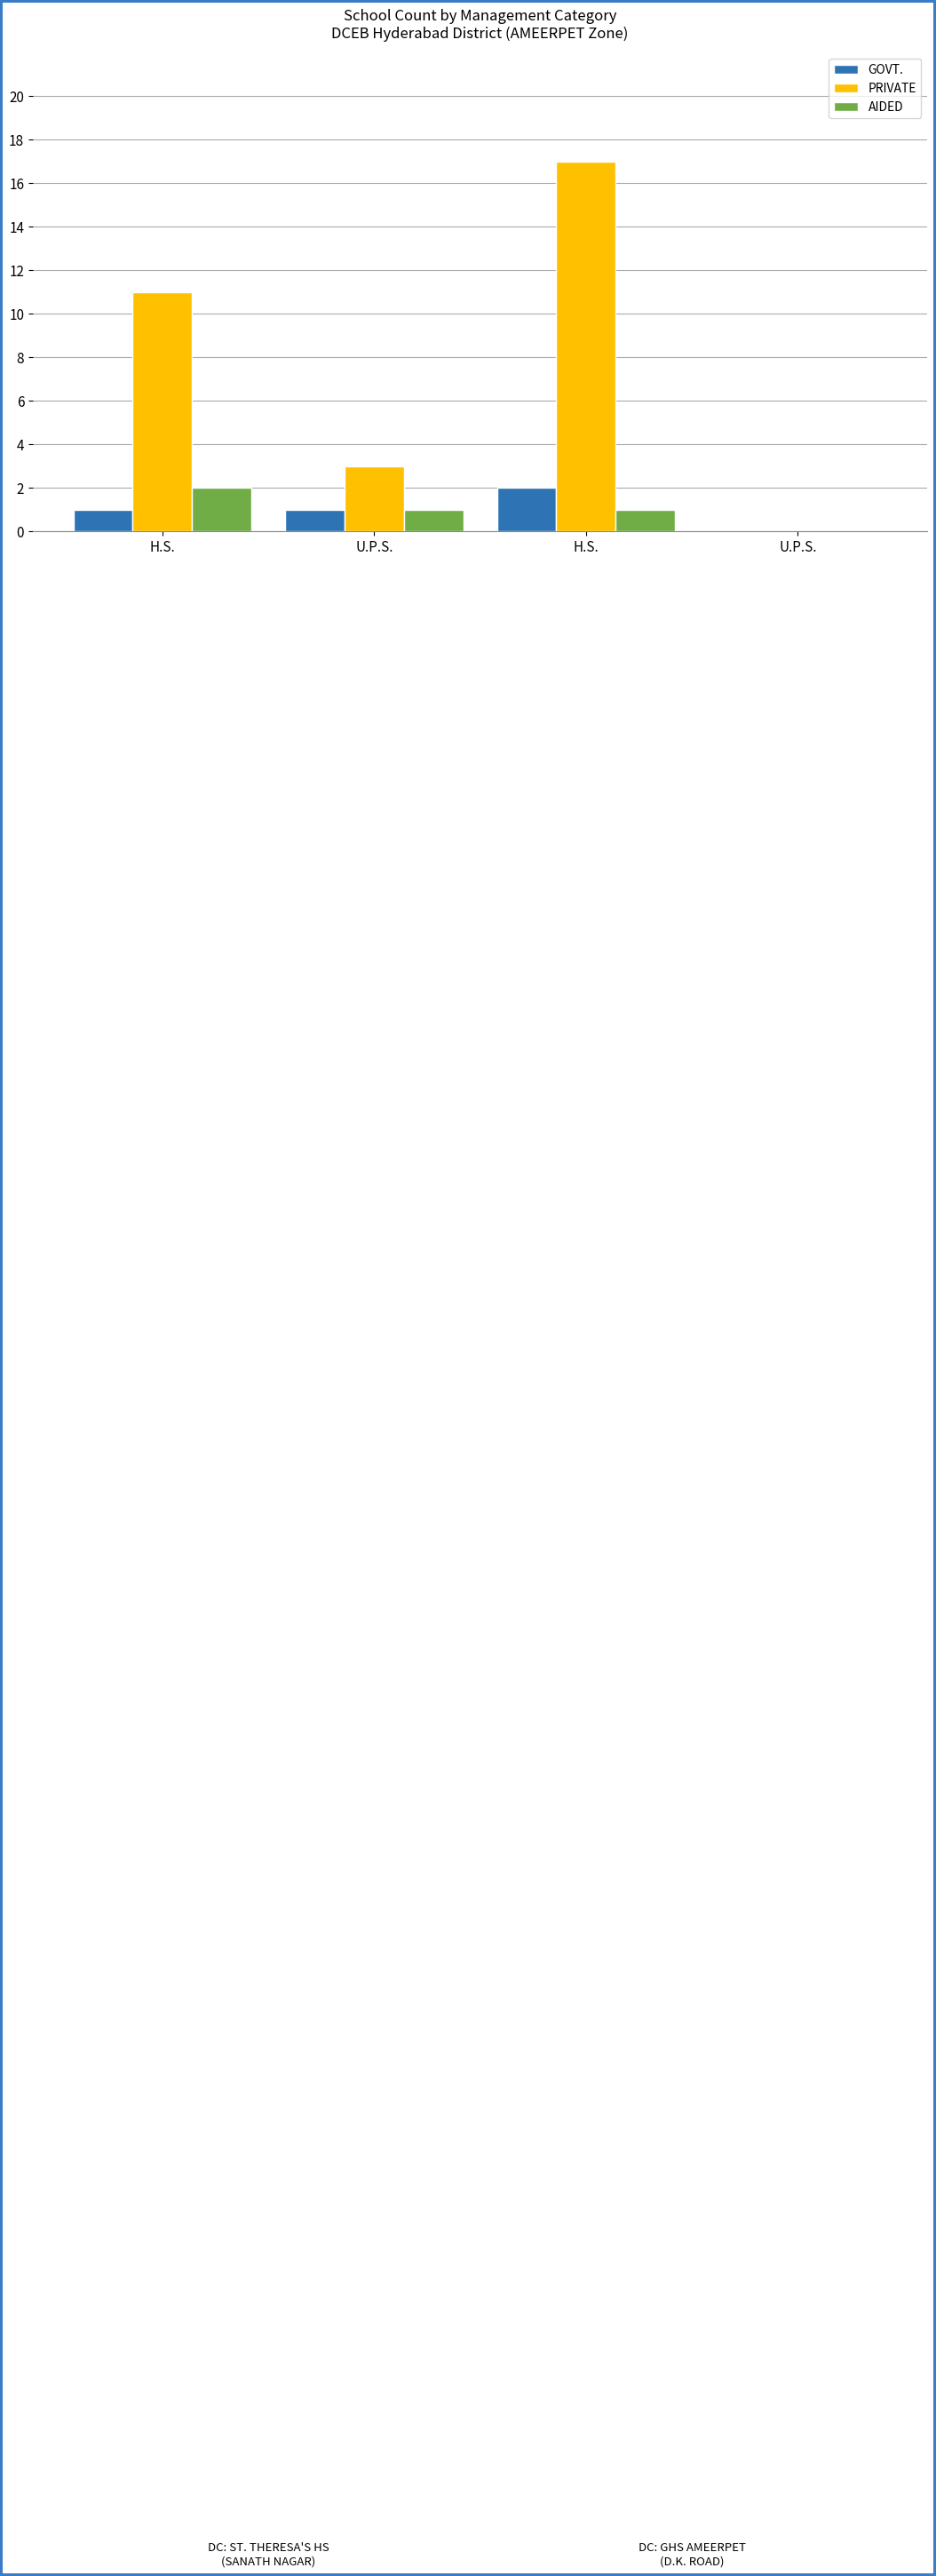

What is the highest value of the GOVT. series?

2